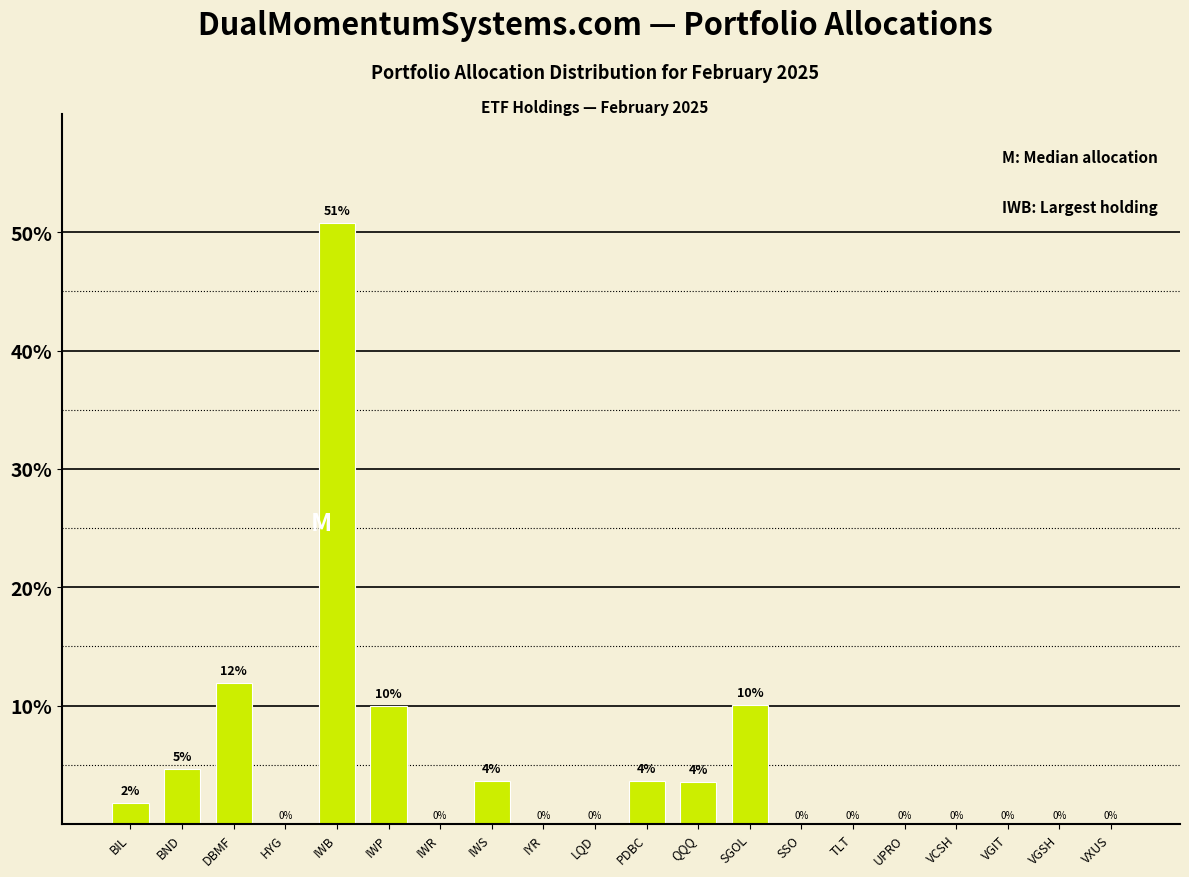

True or false: the data shows 0.0 at LQD.

True